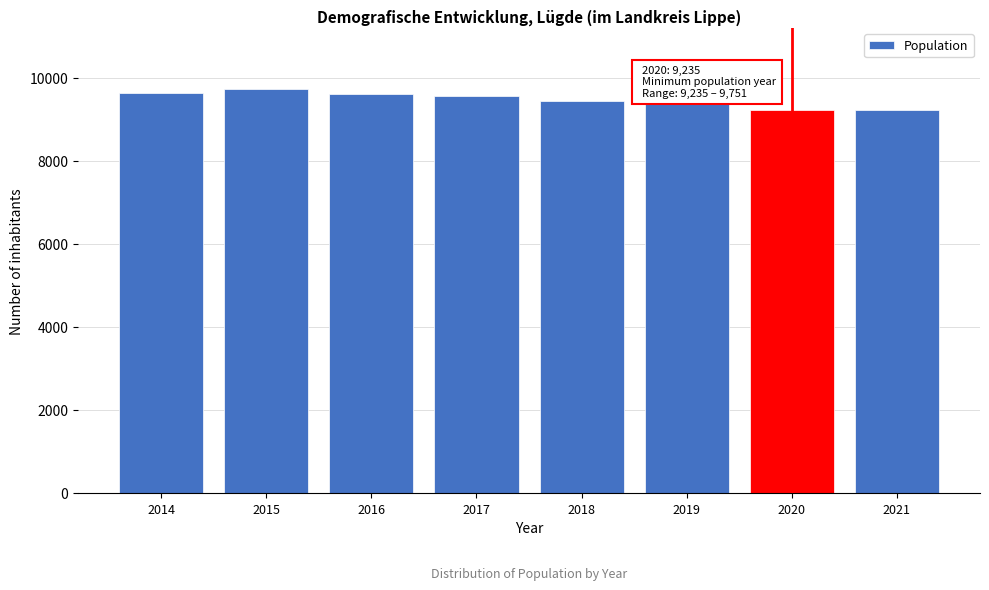

What is the average value?

9490